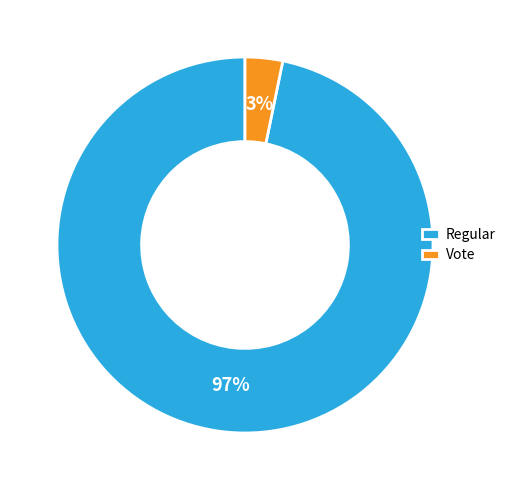

To the nearest percent, what is the difference between the Vote and Regular slice percentages?

94%